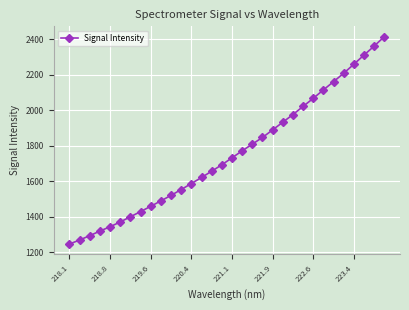

What is the value of the 7th point from the left?

1399.0